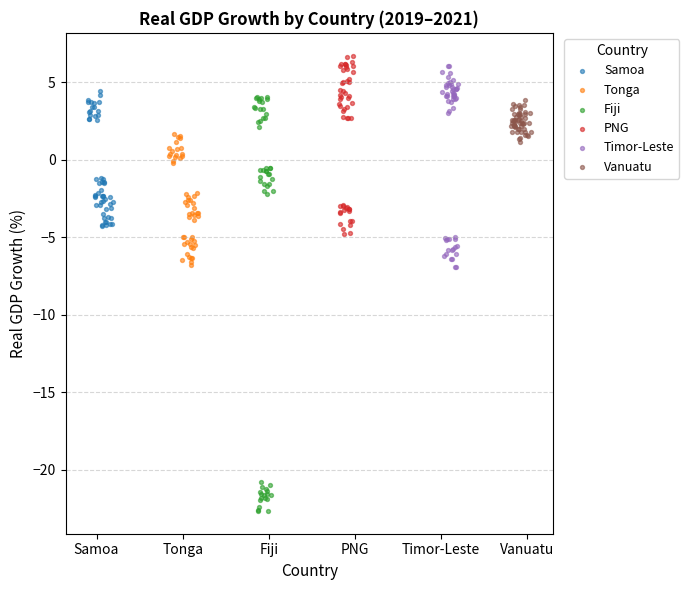

Which series reaches the minimum Y coordinate?

Fiji